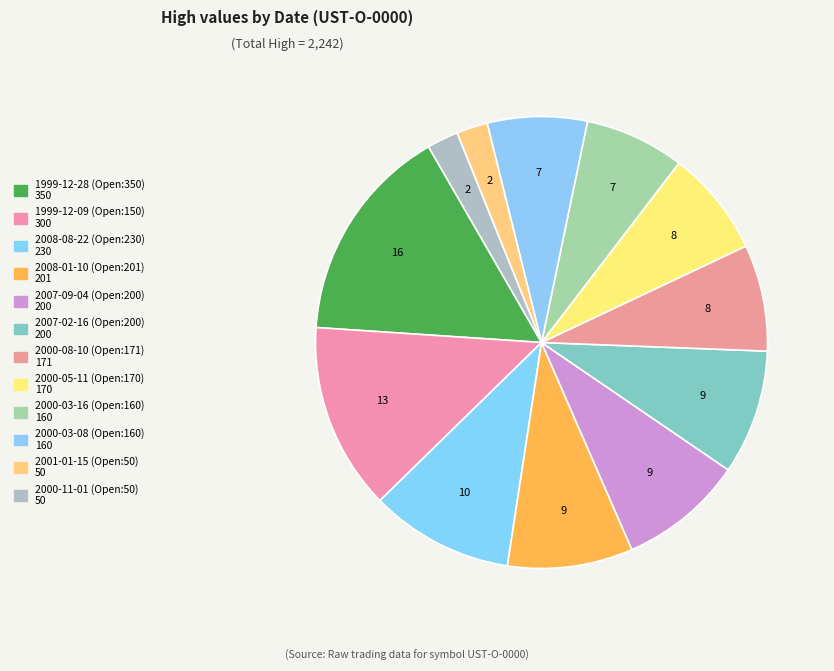

How many segments does this pie chart have?

12